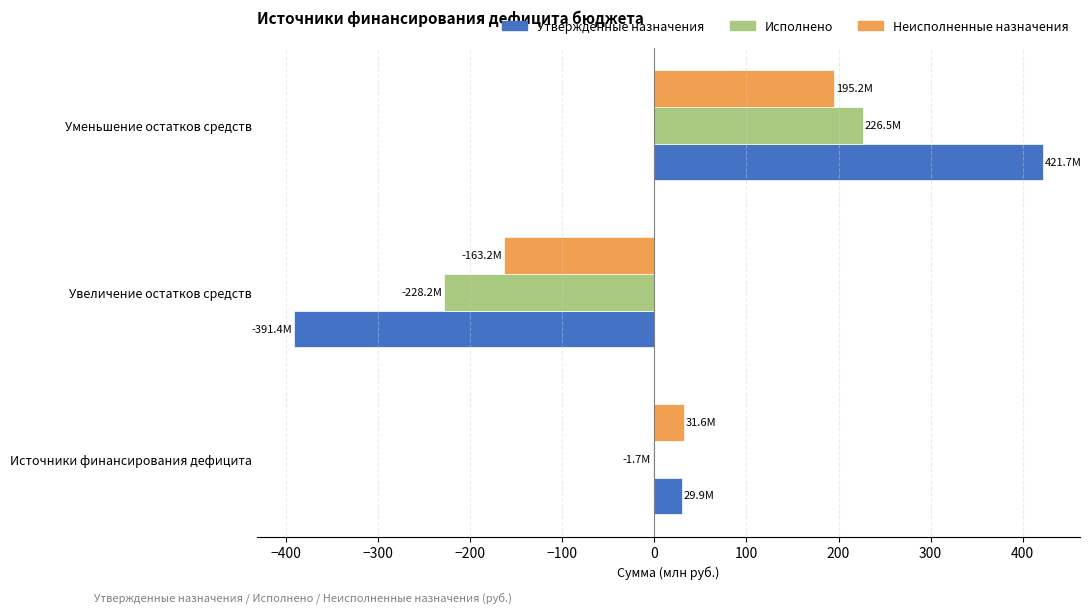

Which series changed the most between Источники финансирования дефицита and Уменьшение остатков средств?

Утвержденные назначения